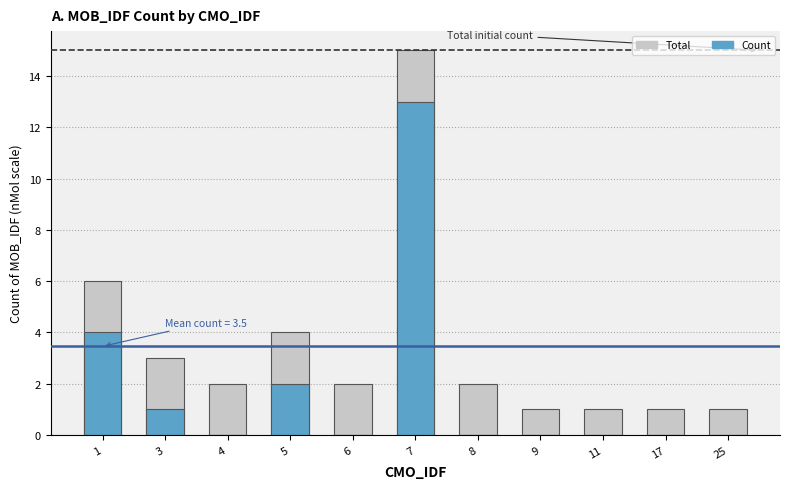

True or false: the data shows 4 at 3.

False